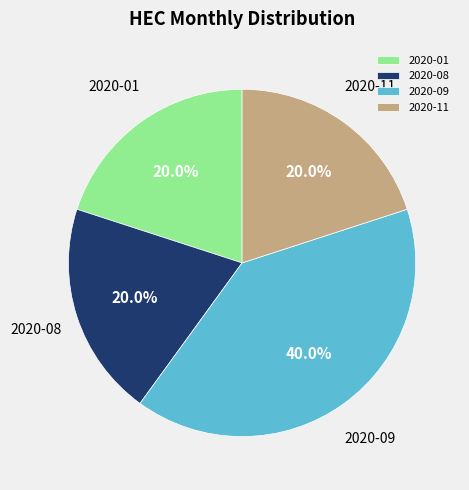

What is the ratio of the value at 2020-08 to the value at 2020-01?

1.0